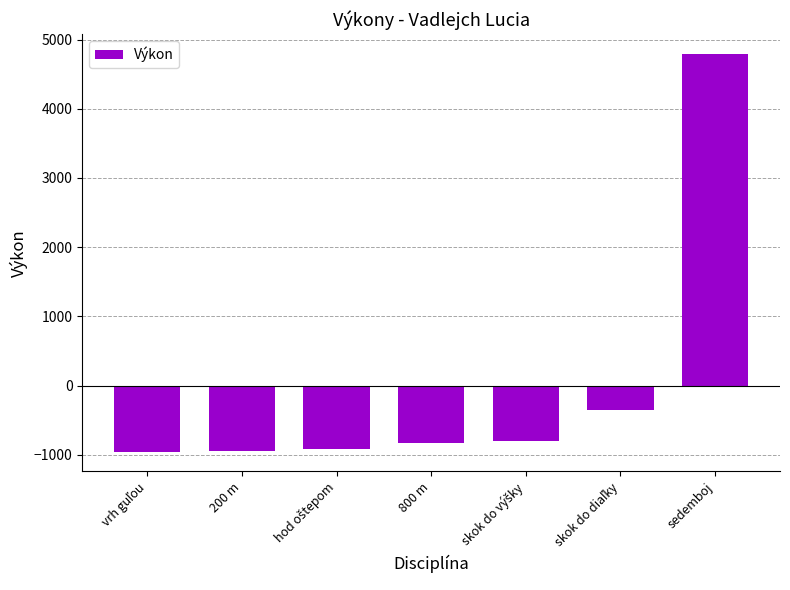

What value does the data have at 800 m?

-827.1